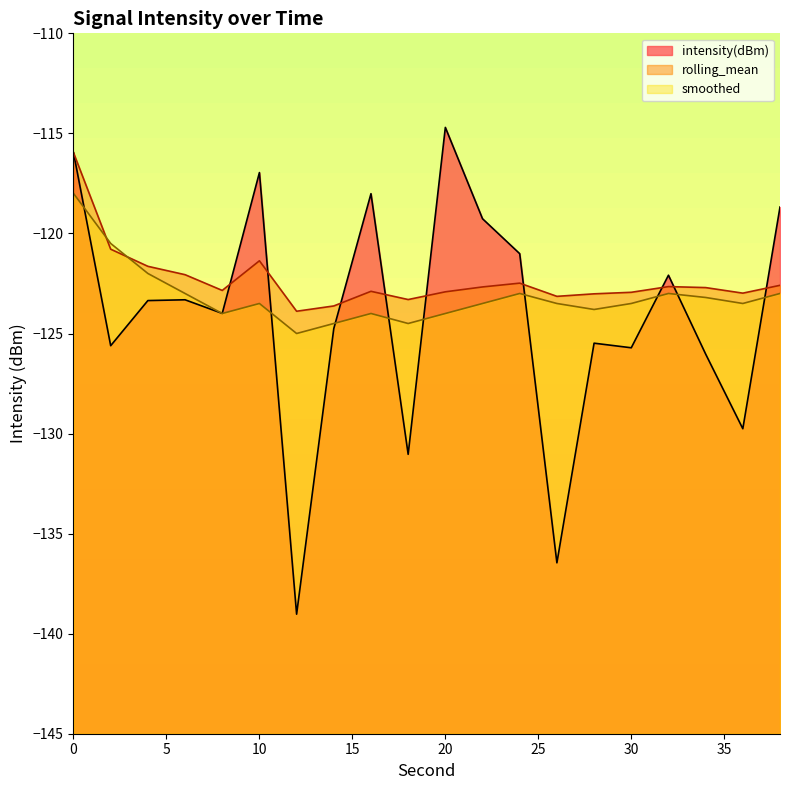

What is the average value of the smoothed series?

-123.2